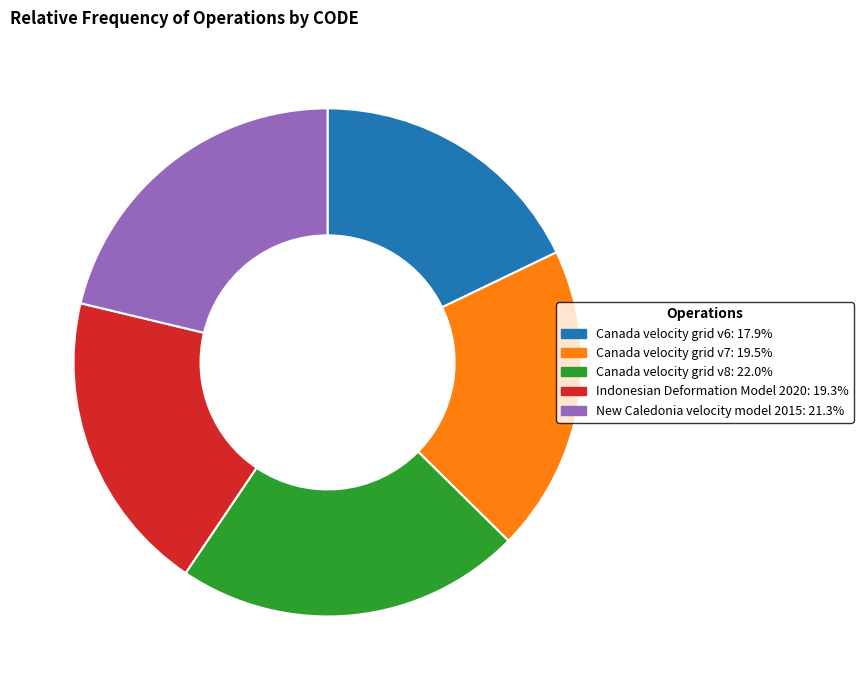

How many slices are in this pie chart?

5